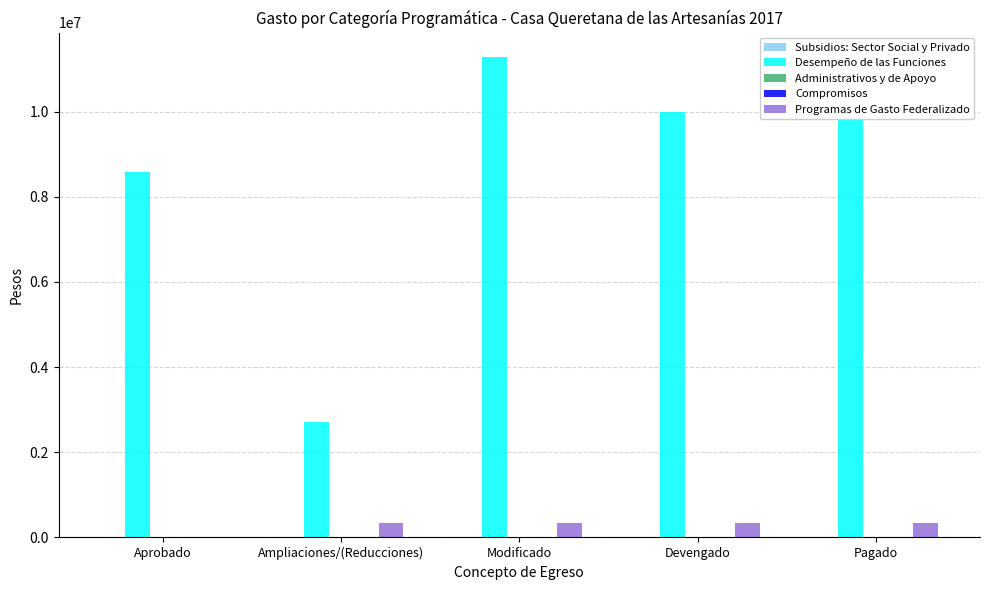

Count the number of data series in this chart.

5